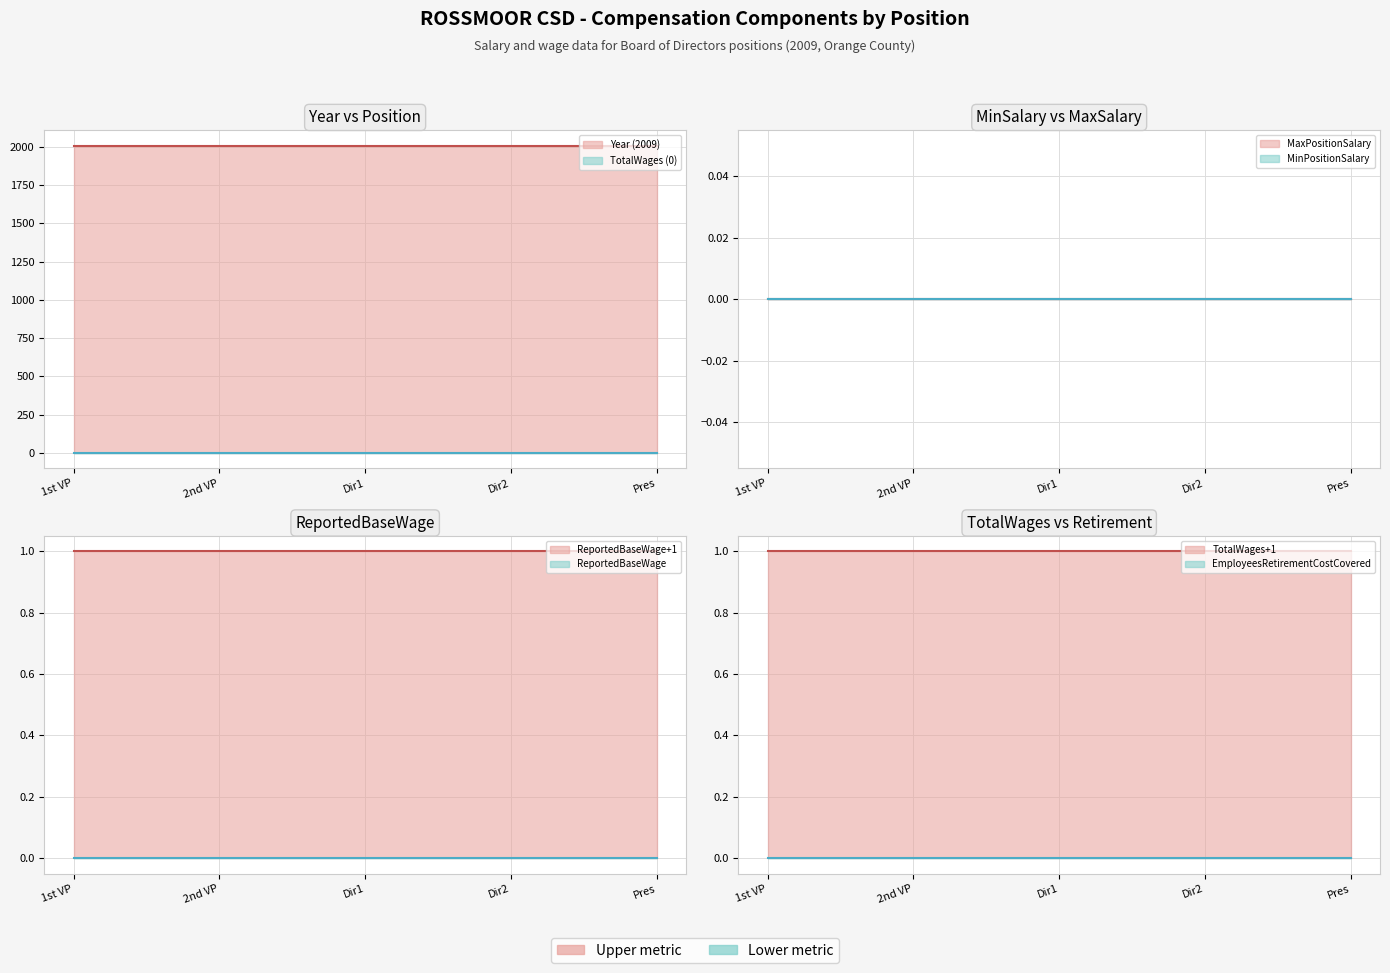

Which series has the largest range (max minus min)?

MinPositionSalary